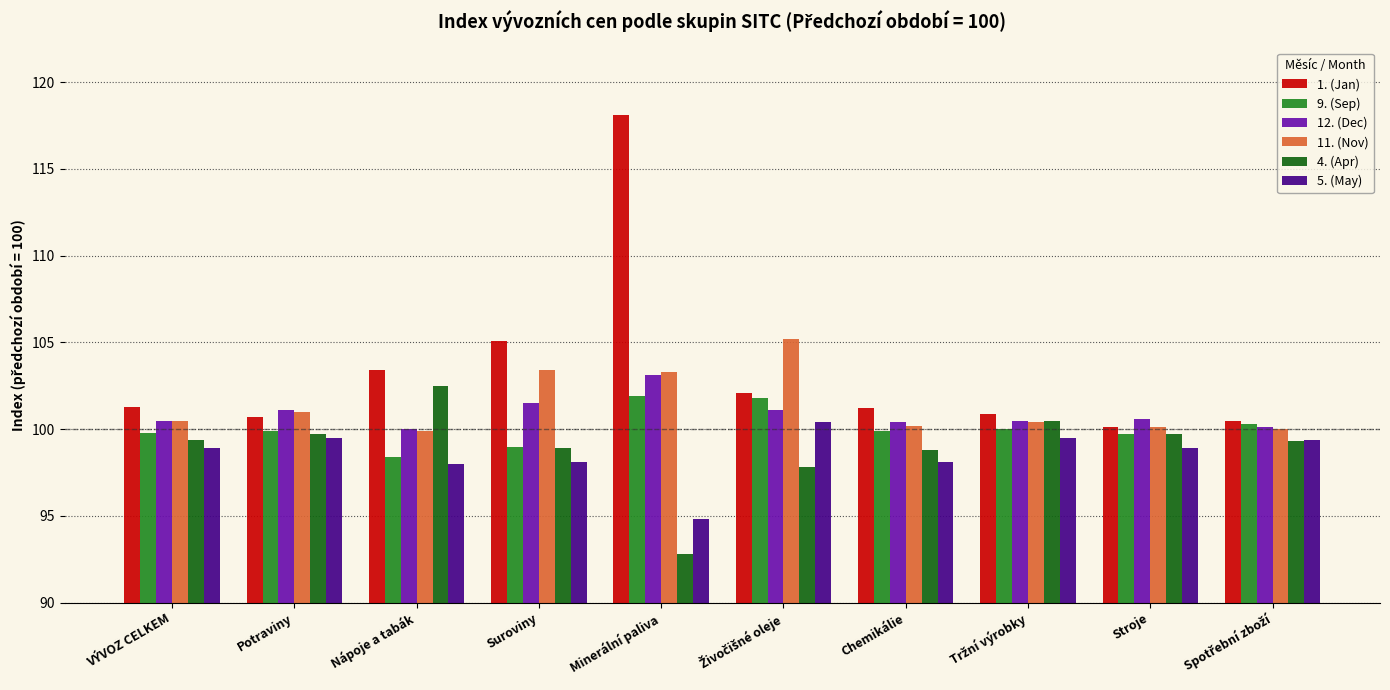

What is the approximate value of 12. (Dec) at Minerální paliva?

103.1